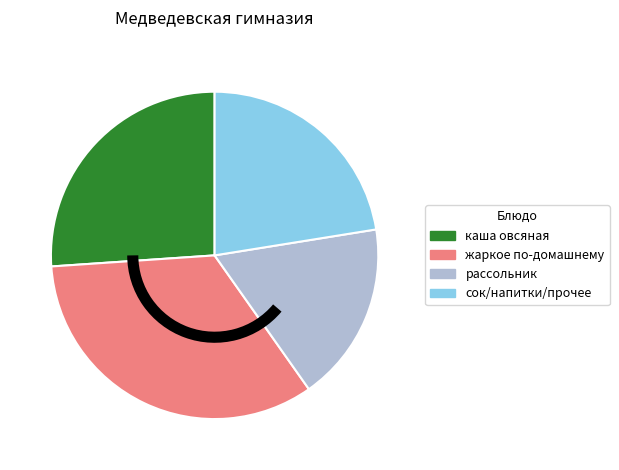

Is there a majority slice in this chart?

No